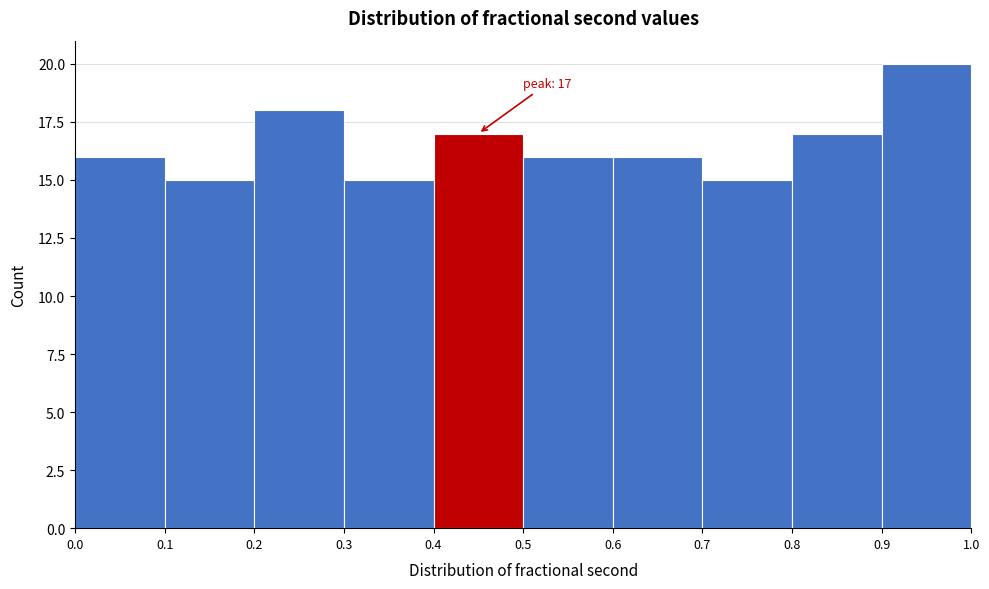

Over which range of the x-axis is the bar tallest?

0.9 to 1.0